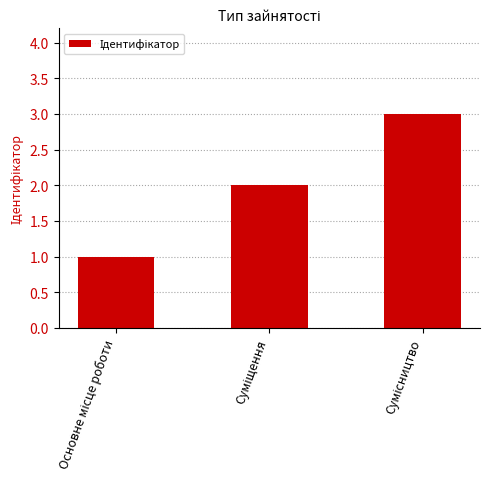

What is the greatest value displayed?

3